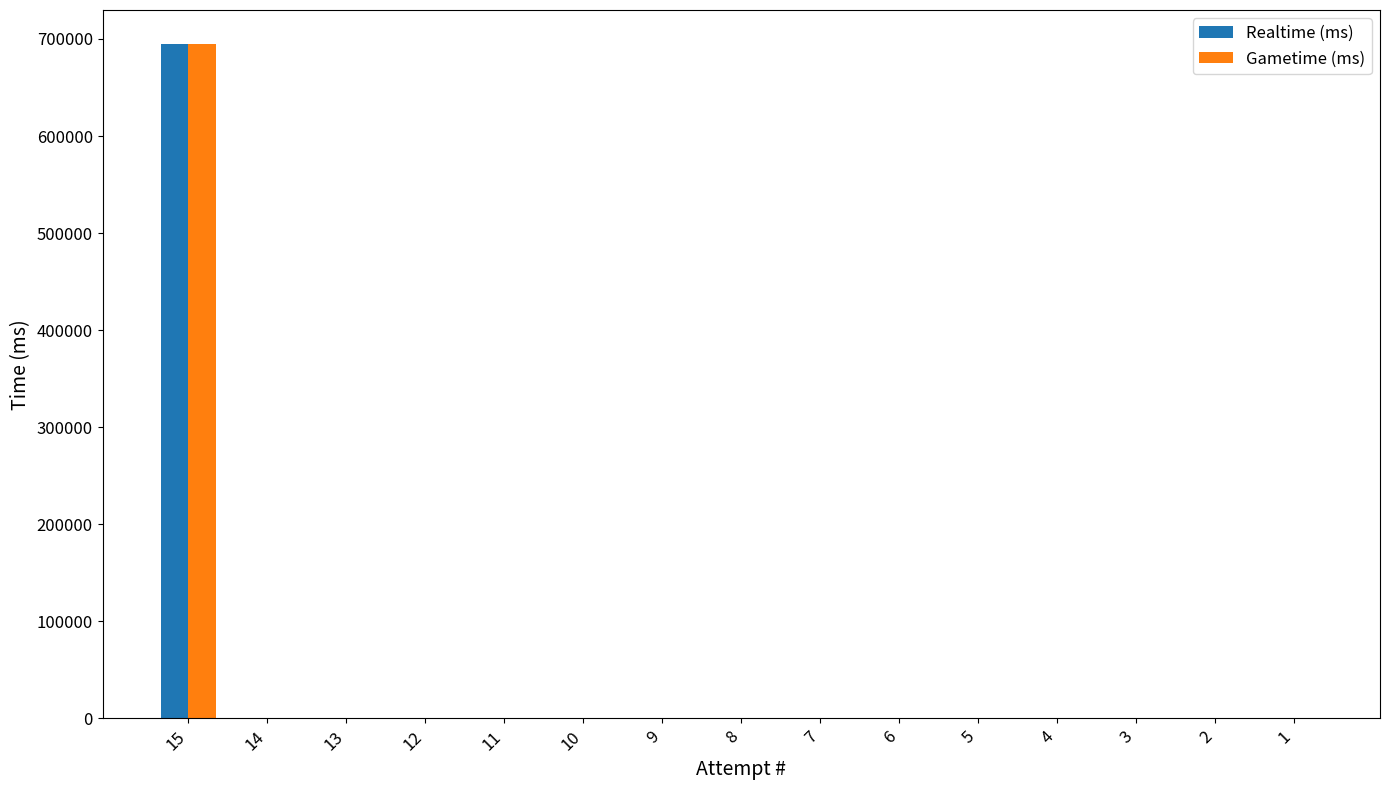

Count the number of data series in this chart.

2